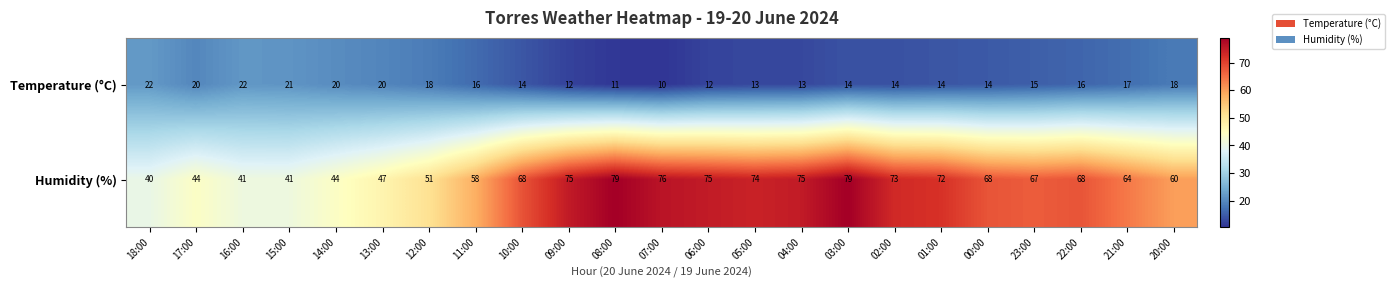

What is the average value of the Temperature (°C) series?

16